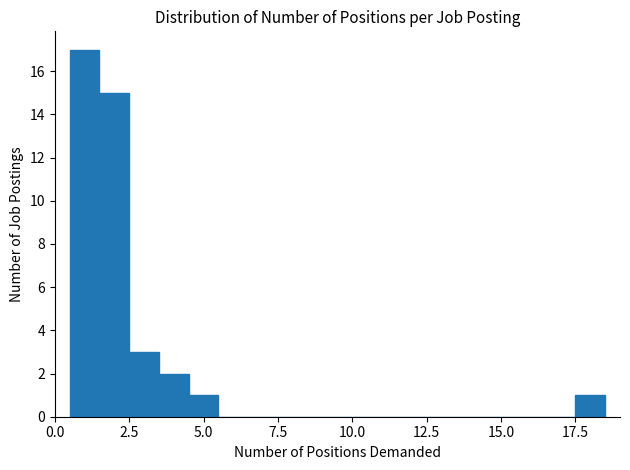

Around what value on the x-axis is the tallest bar? Give the approximate position of its centre, as read against the axis.

1.0